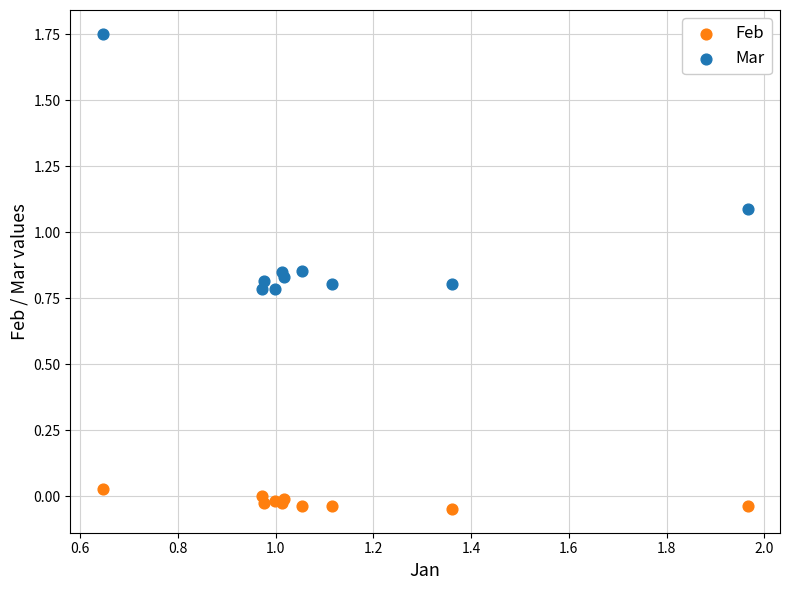

Which series contains the highest Y value?

Mar